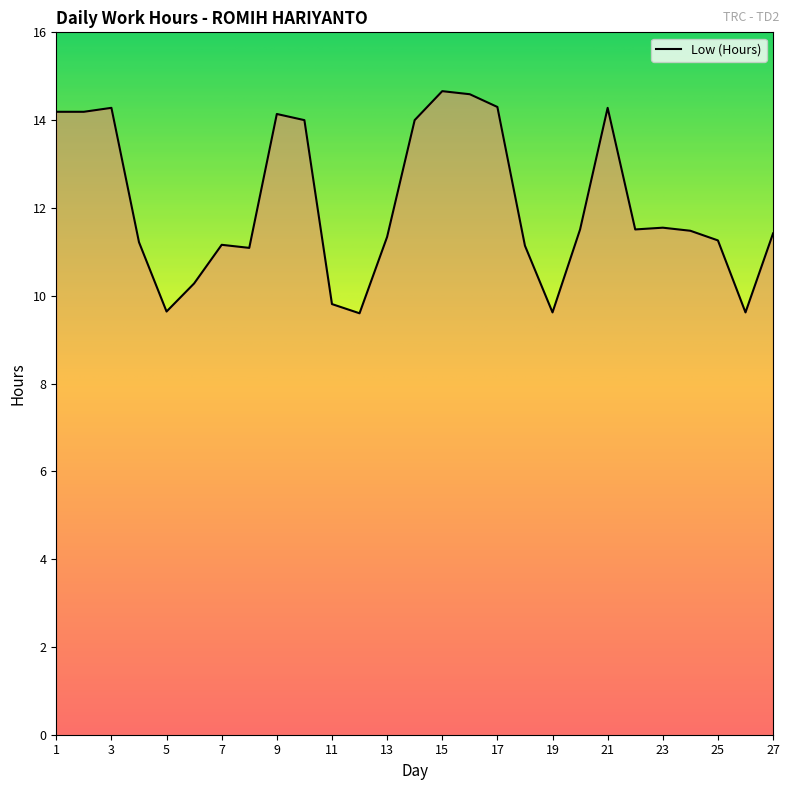

What is the minimum value shown in the chart?

9.6